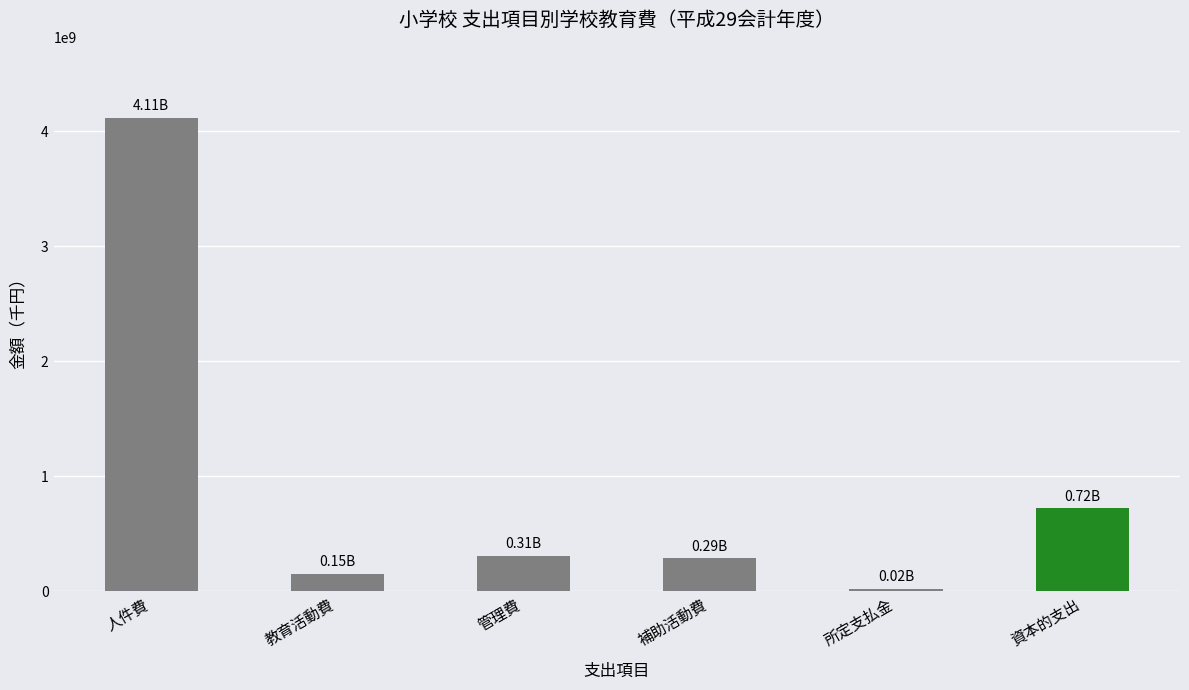

Are the bars grouped side by side (vs. stacked)?

No